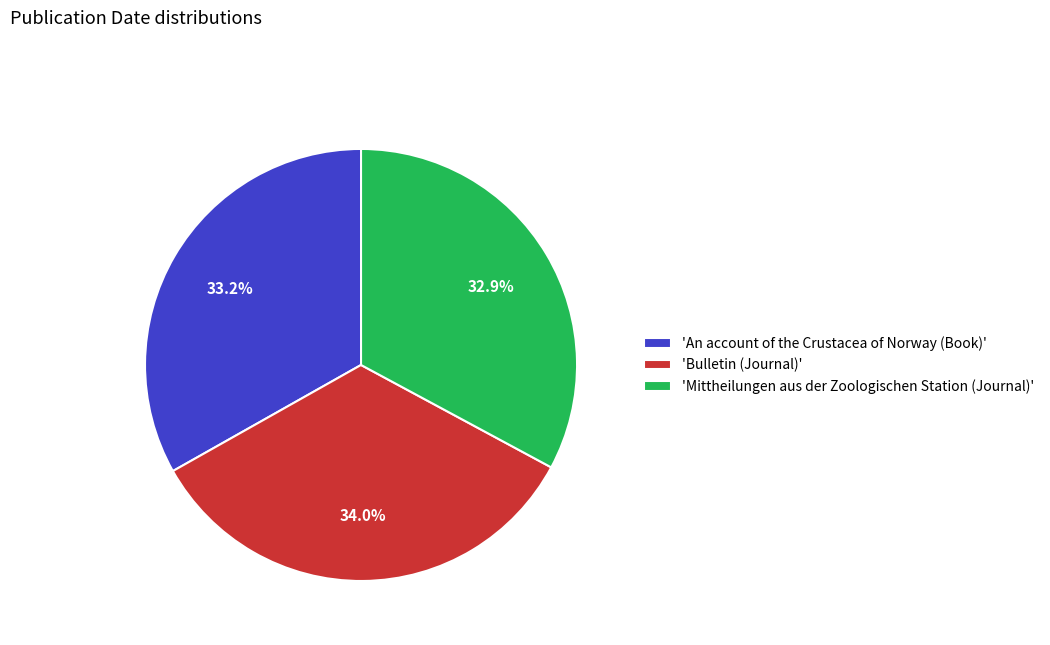

Which slice is the largest?

'Bulletin (Journal)'